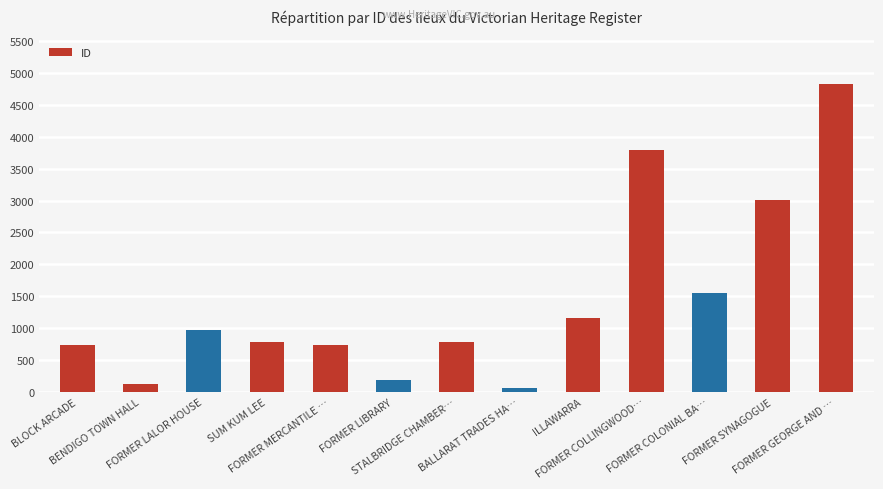

Does the chart contain stacked bars?

No